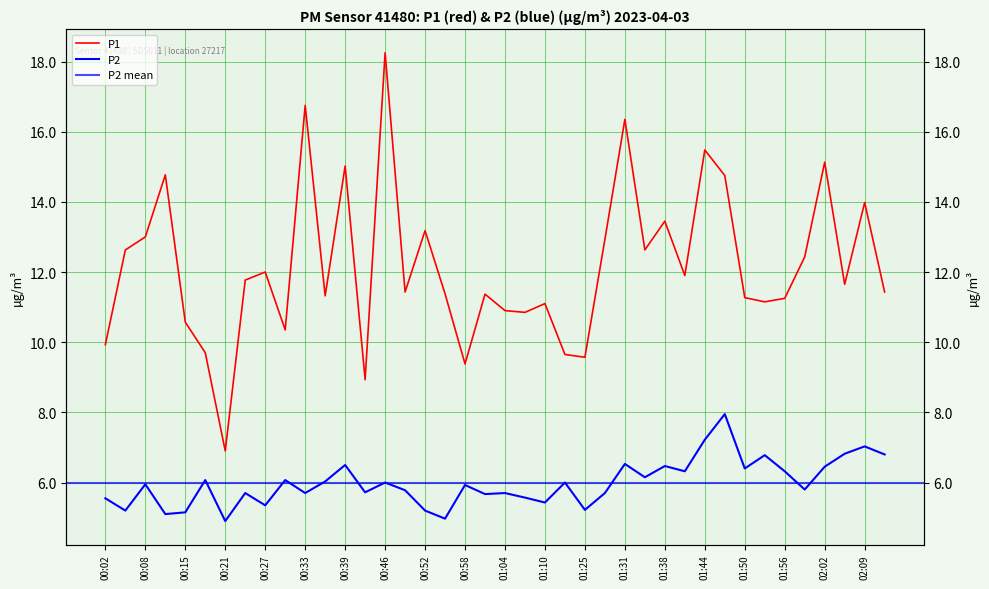

True or false: P2 and P1 cross at least once.

False